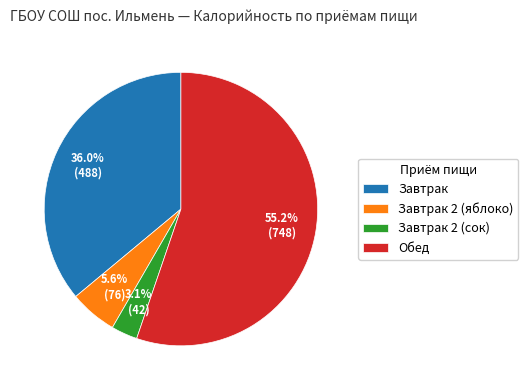

What percentage is the Завтрак slice, to the nearest percent?

36%